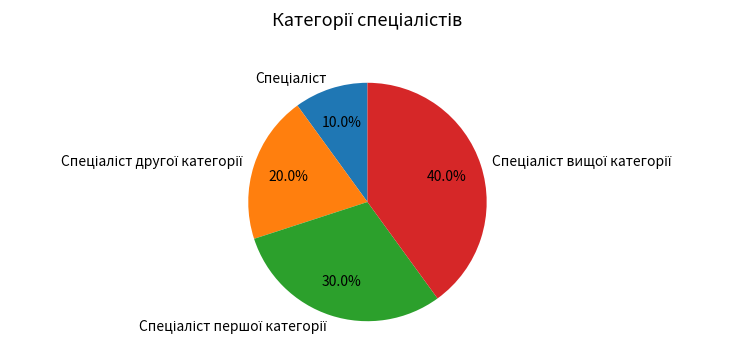

Does any single category account for the majority?

No